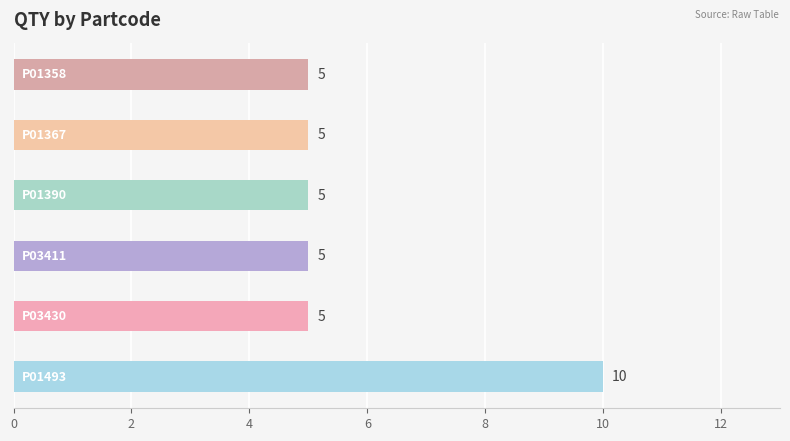

Reading bottom to top, transcribe all the data shown in this chart.

10	5	5	5	5	5